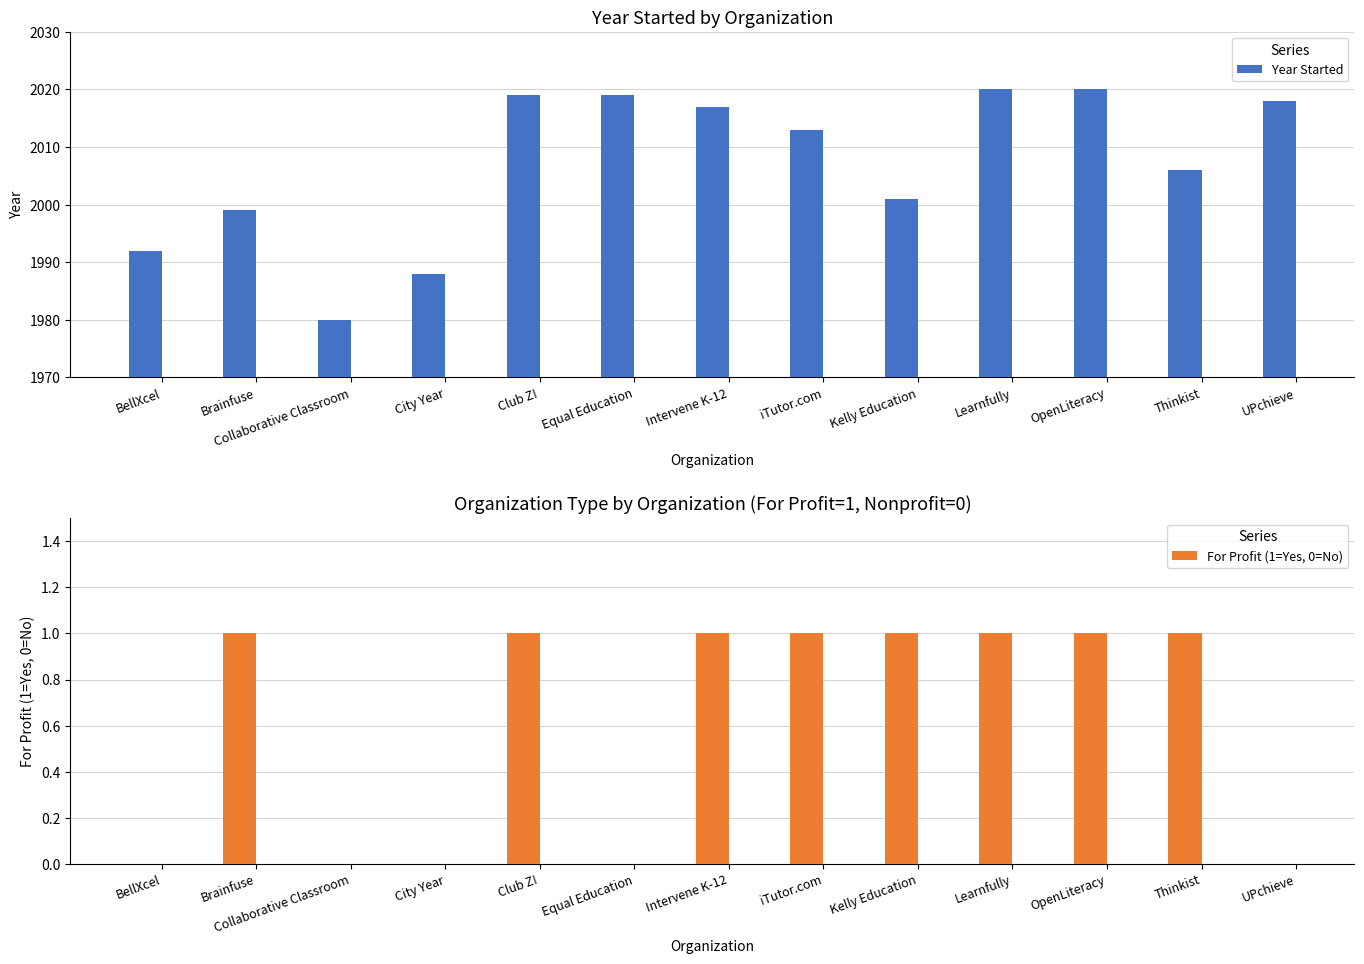

How many bars are there in total?

26